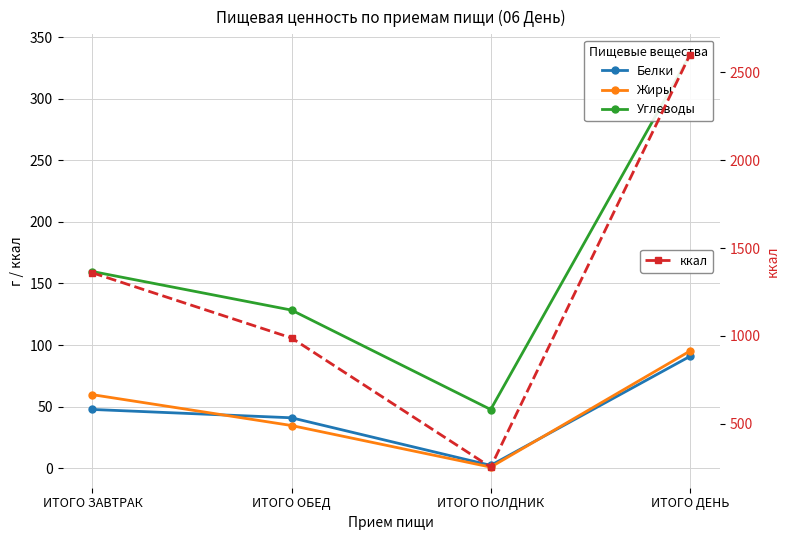

What is the difference between the second highest and minimum values in the Жиры series?

58.9